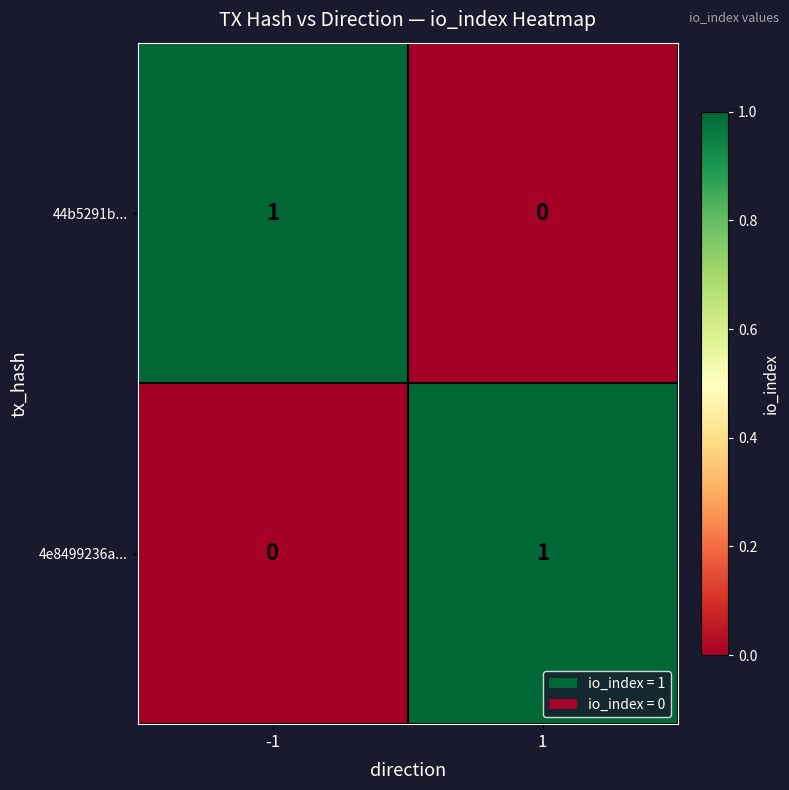

Is it true that 4e8499236a... equals -1 at -1?

False